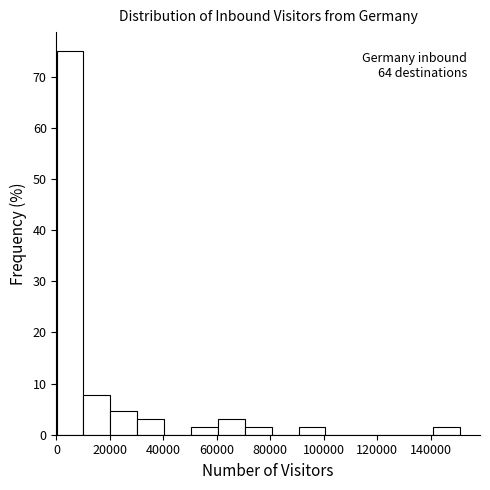

Over which range of the x-axis is the bar tallest?

0 to 10000